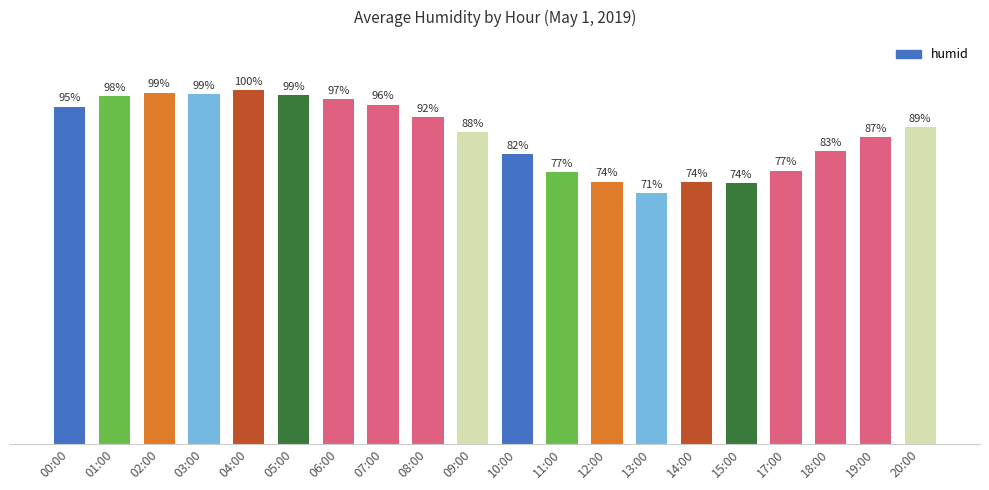

Are the bars grouped side by side (vs. stacked)?

No